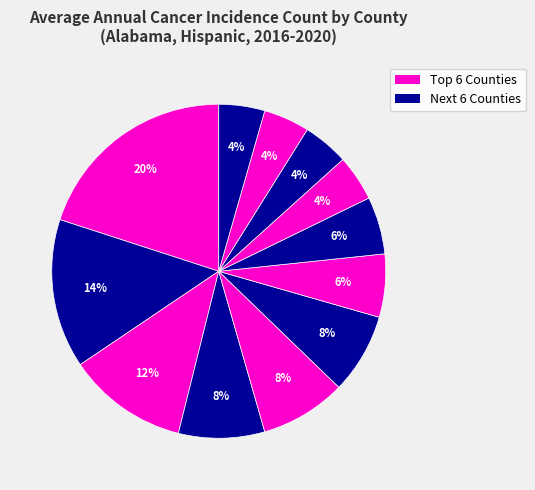

How many segments does this pie chart have?

12